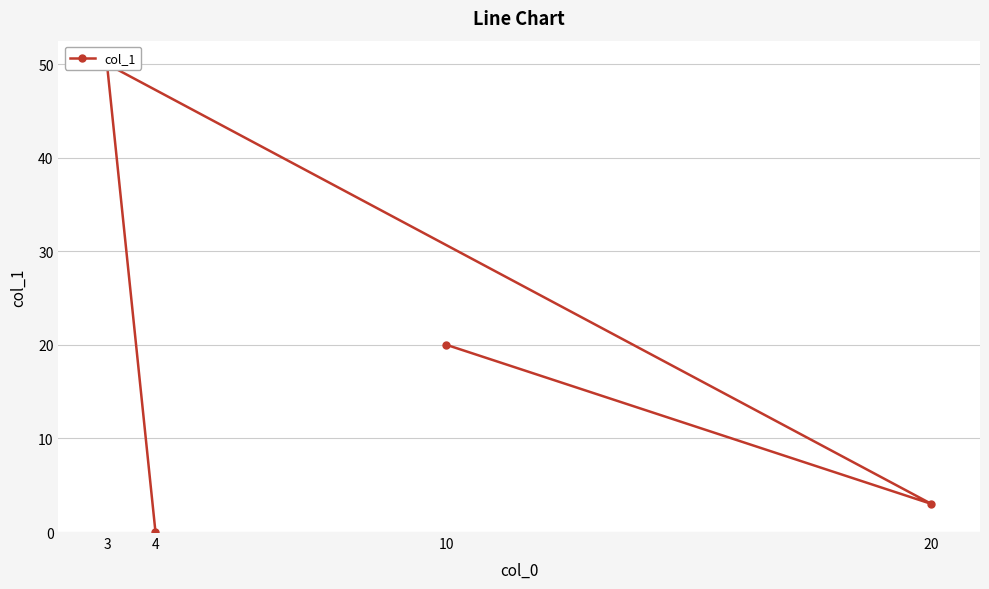

At which label is the value closest to 25?

10